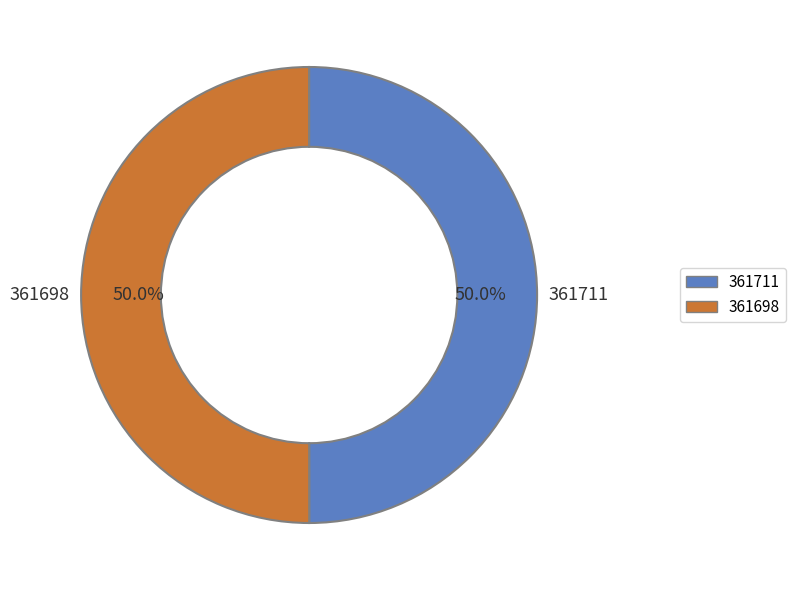

True or false: 361711 accounts for 1% of the total.

False